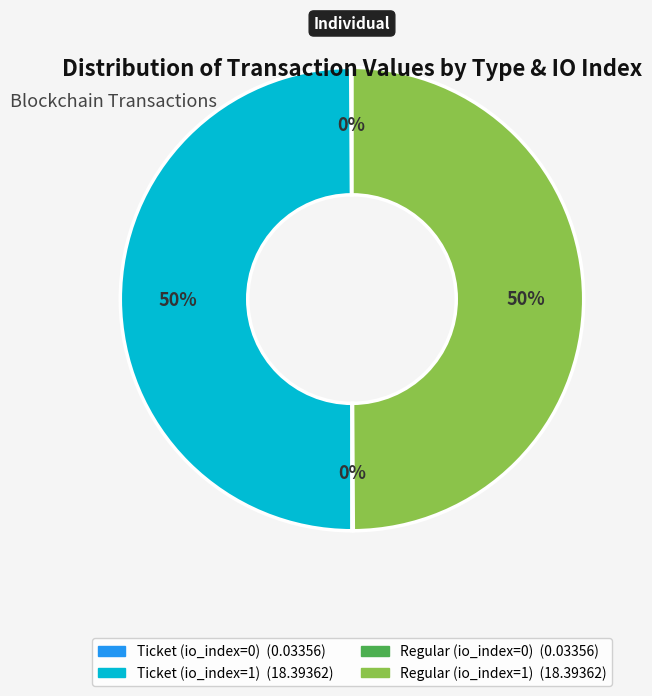

What is the ratio of the value at Ticket (io_index=1) to the value at Regular (io_index=1)?

1.0